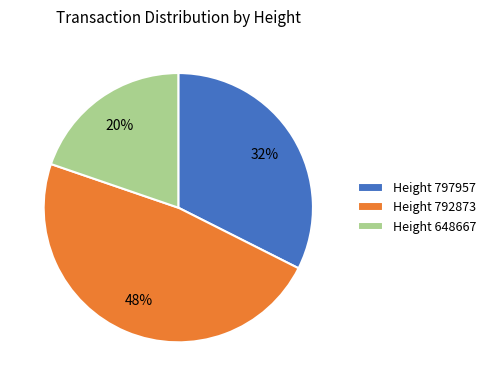

Rank the categories by value from highest to lowest.

Height 792873, Height 797957, Height 648667